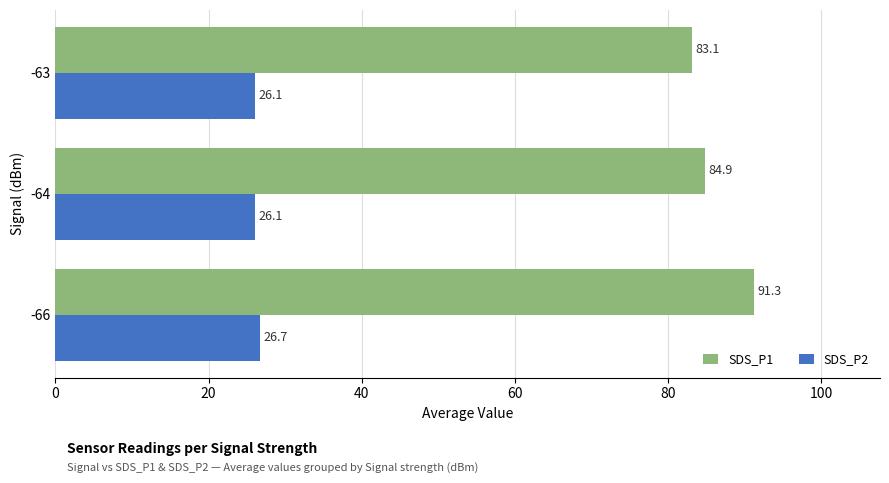

At which label is SDS_P2 closest to 26?

-64